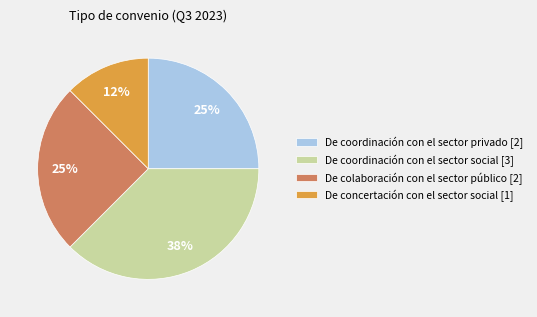

To the nearest percent, what is the average slice percentage?

25%